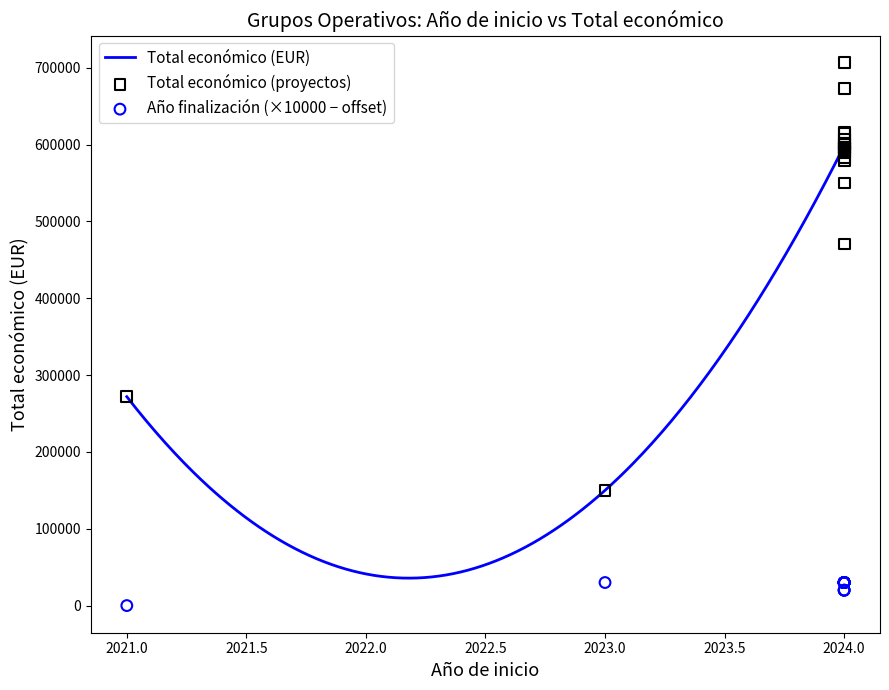

Which series has the widest spread of Y values?

Total económico (EUR)